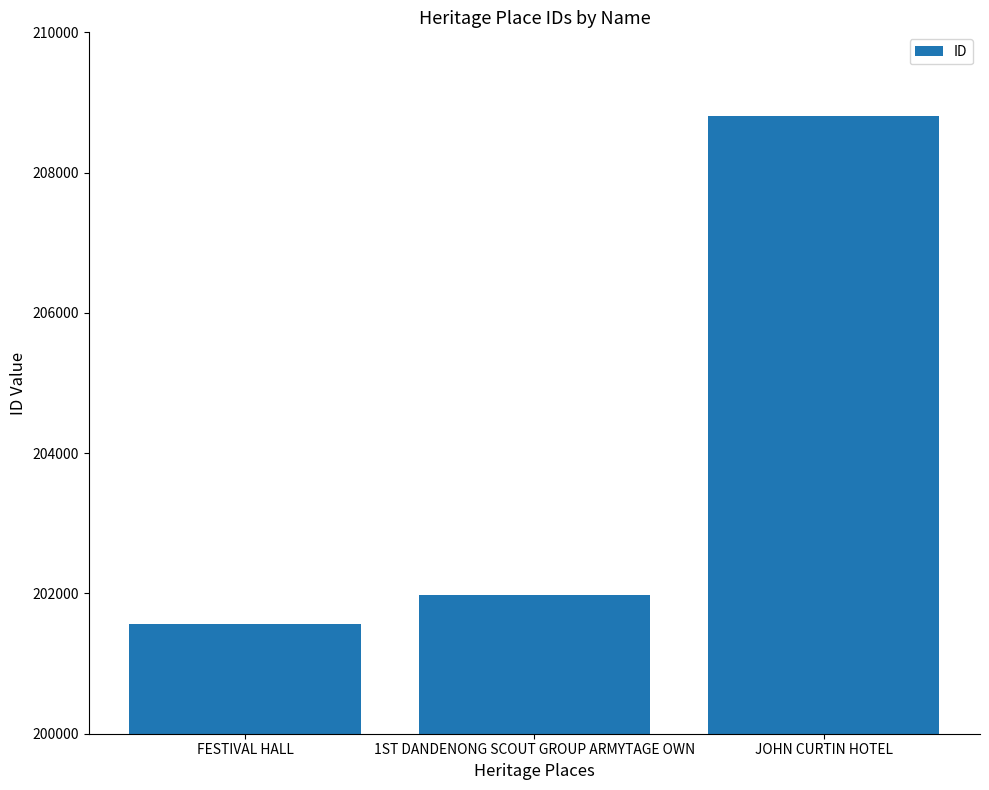

How many bars are there in total?

3